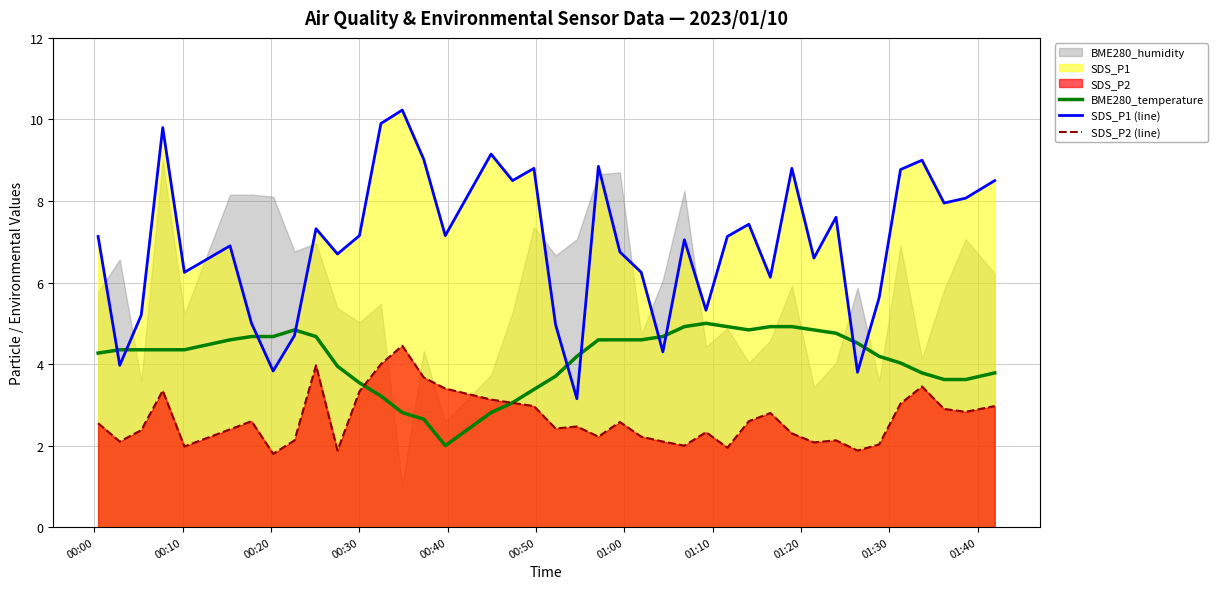

True or false: SDS_P1 (line) and SDS_P2 (line) intersect in this chart.

False